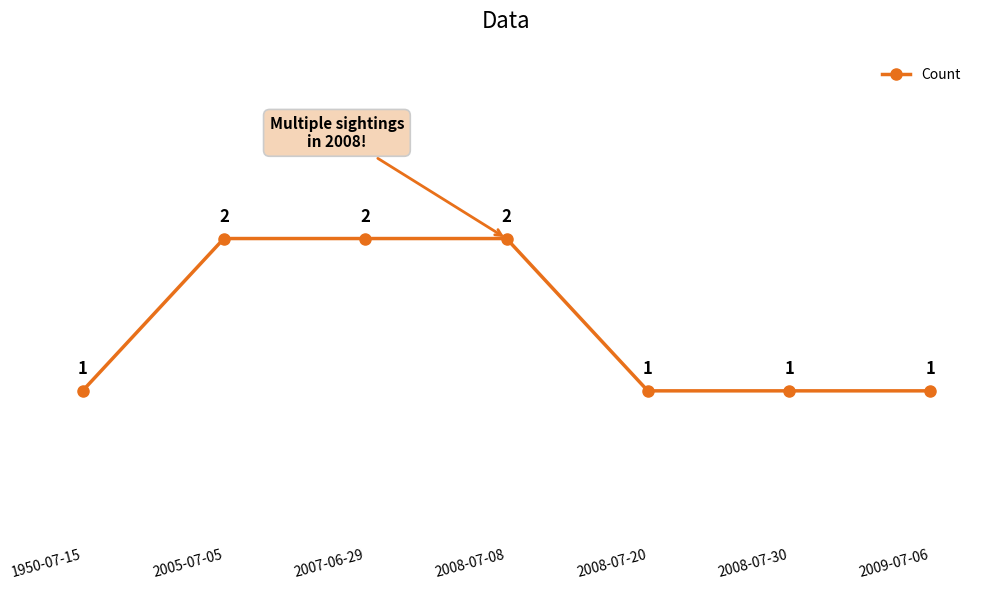

True or false: the data shows 1 at 2008-07-20.

True